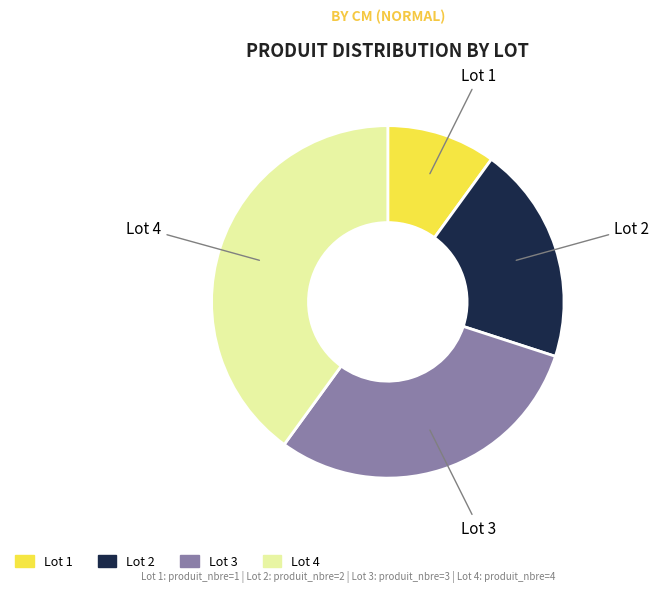

Does any single category account for the majority?

No